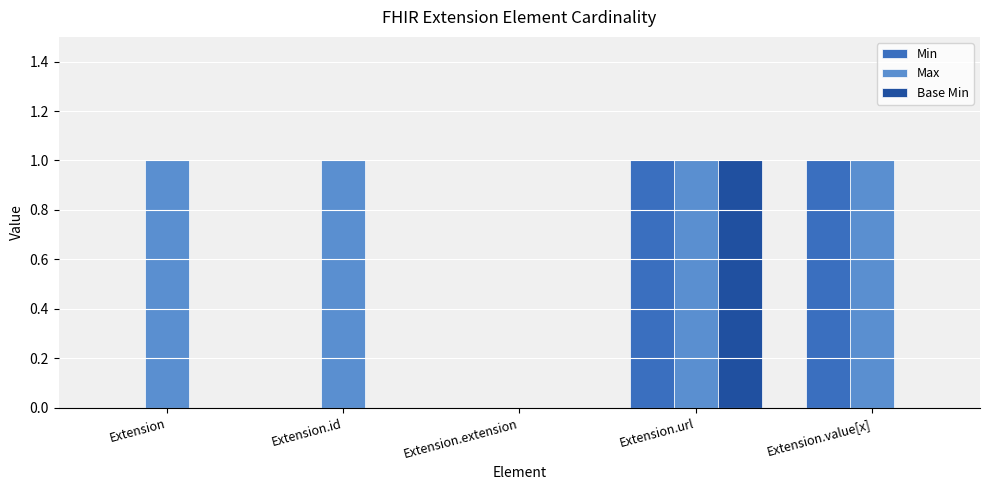

What is the sum of the Base Min values at Extension.id and Extension.url?

1